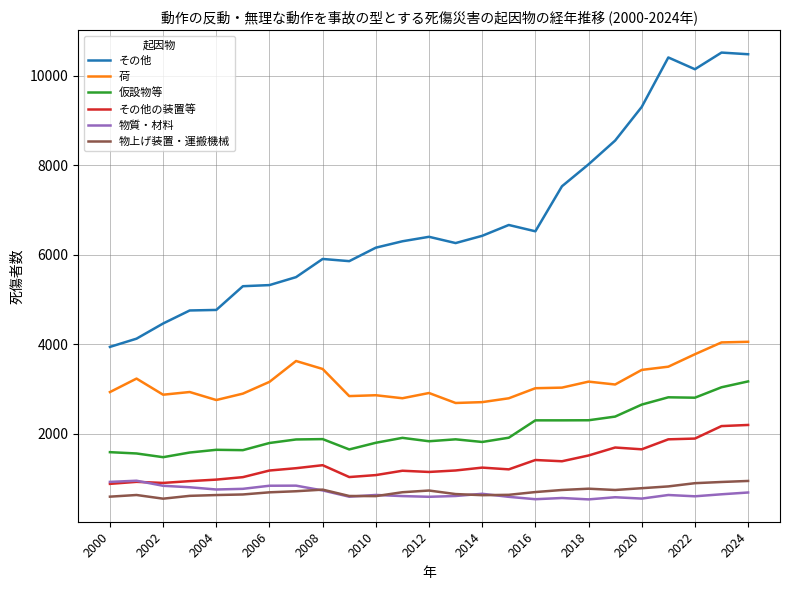

True or false: 荷 and 物上げ装置・運搬機械 intersect in this chart.

False